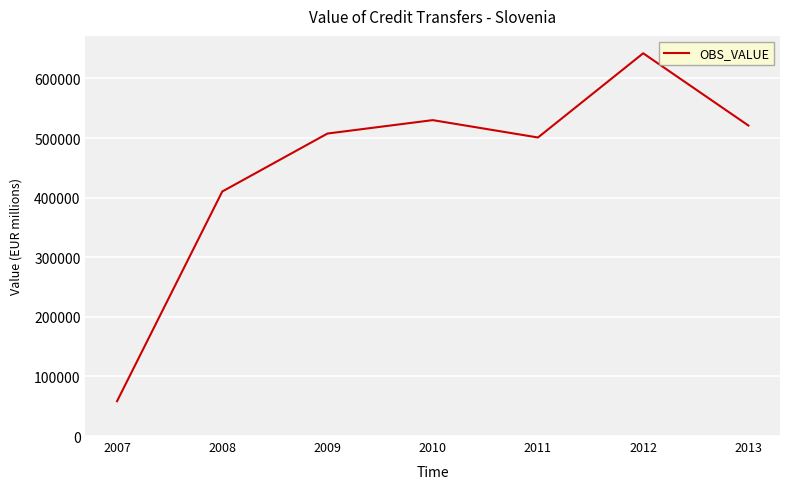

What is the greatest value displayed?

642288.7